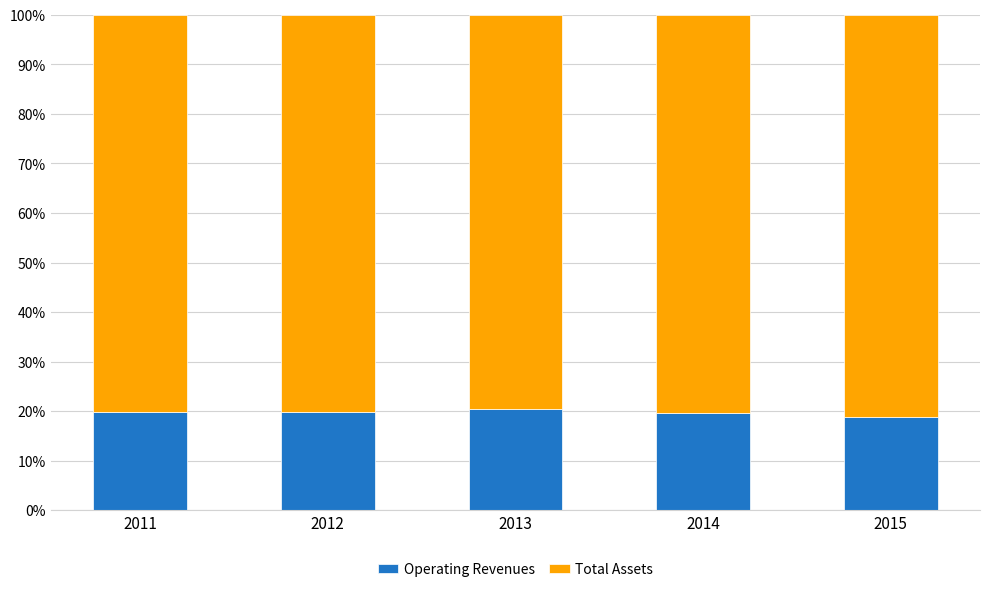

What is the maximum value for Operating Revenues?

20.4